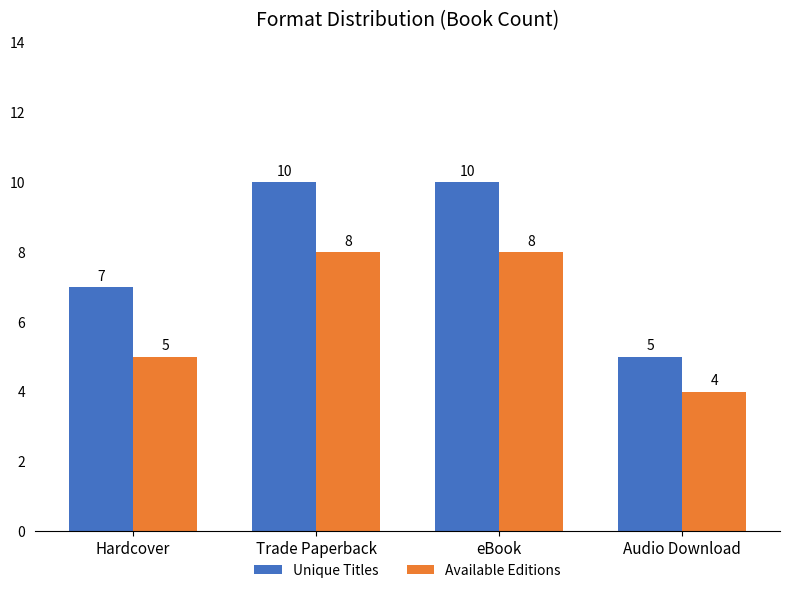

Reading left to right, extract all data points from this chart.

Unique Titles: 7	10	10	5
Available Editions: 5	8	8	4